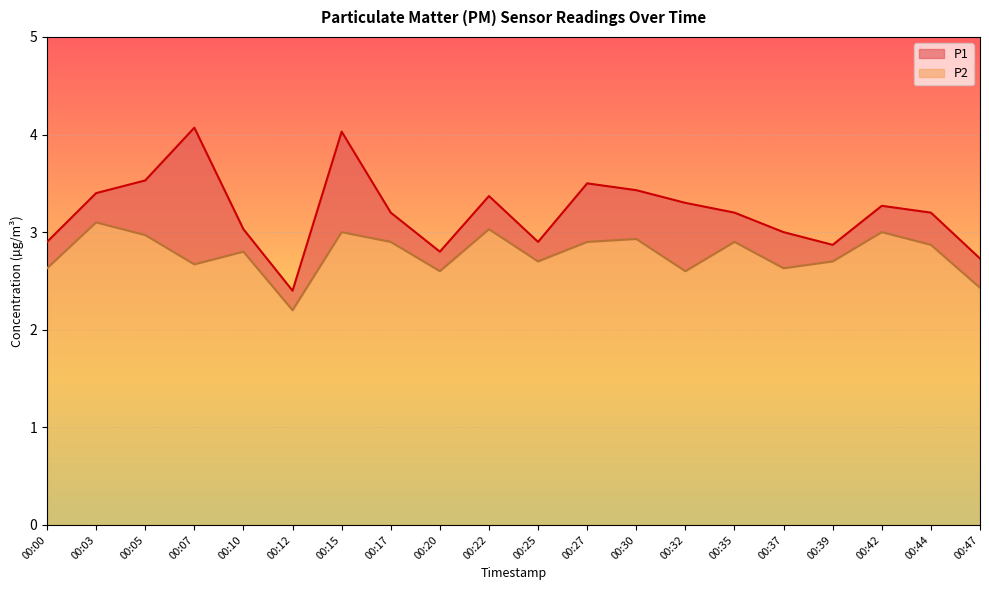

Which series has the largest total across all categories?

P1